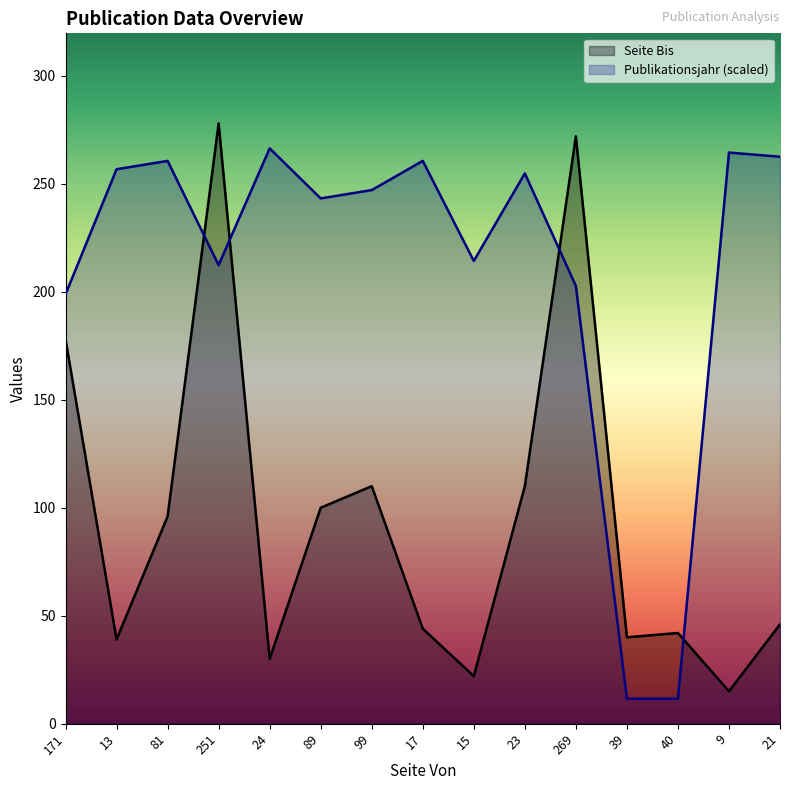

Which series ends up on top after the final intersection of Seite Bis and Publikationsjahr?

Publikationsjahr